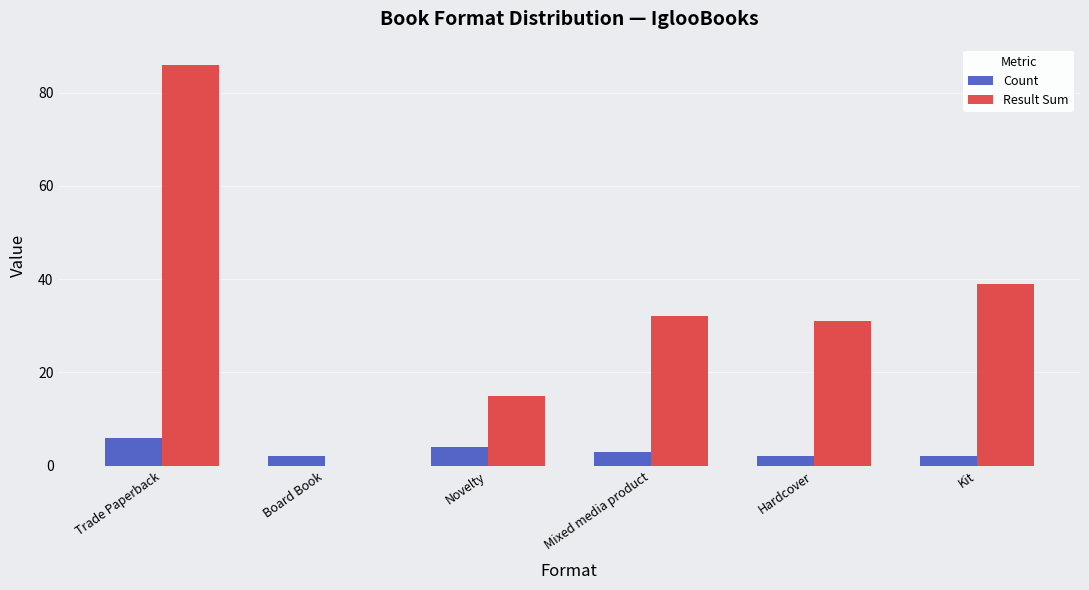

How many groups of bars are there?

6